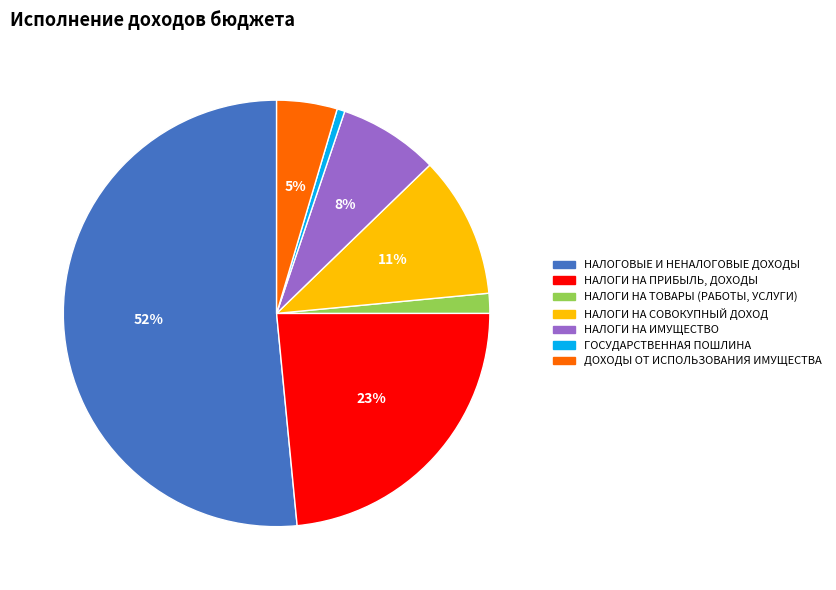

Approximately how many times larger is the value at НАЛОГИ НА ИМУЩЕСТВО compared to НАЛОГИ НА ПРИБЫЛЬ, ДОХОДЫ?

0.3